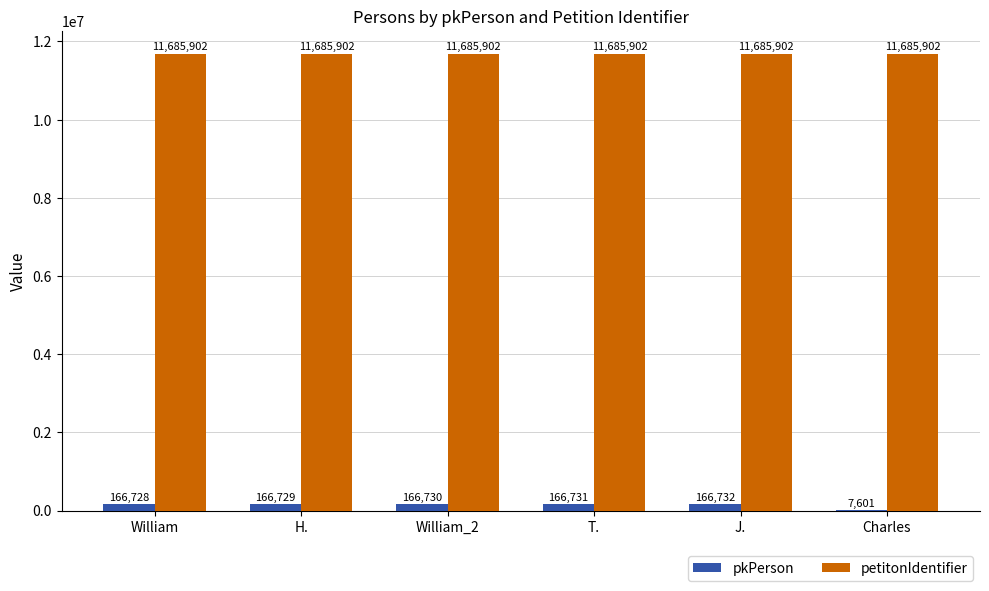

What is the approximate value of petitonIdentifier at William_2?

11685902